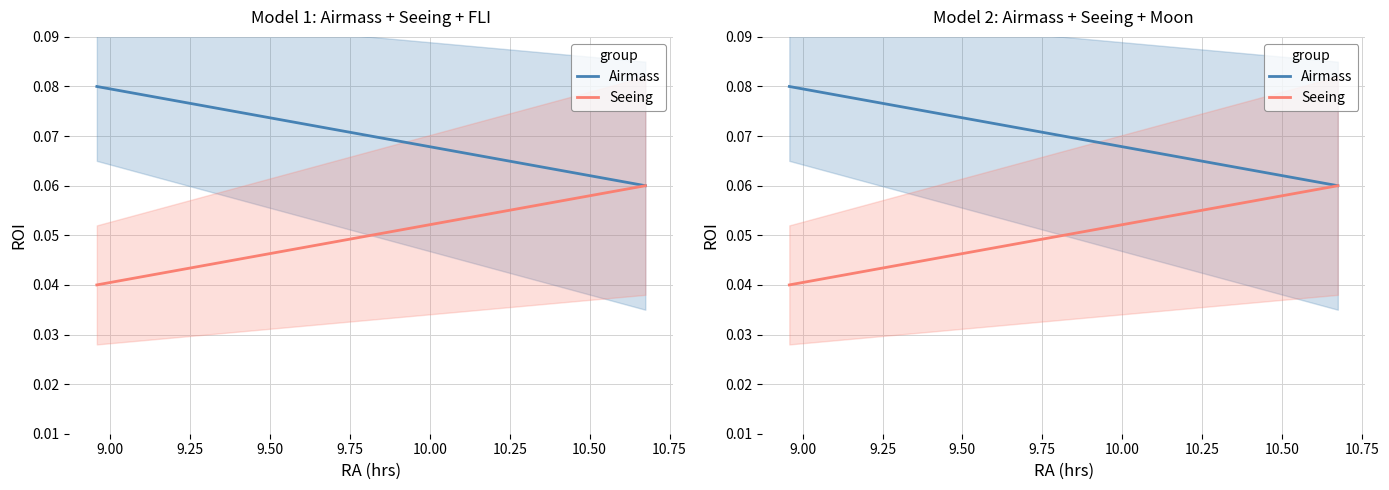

Count the number of data series in this chart.

2